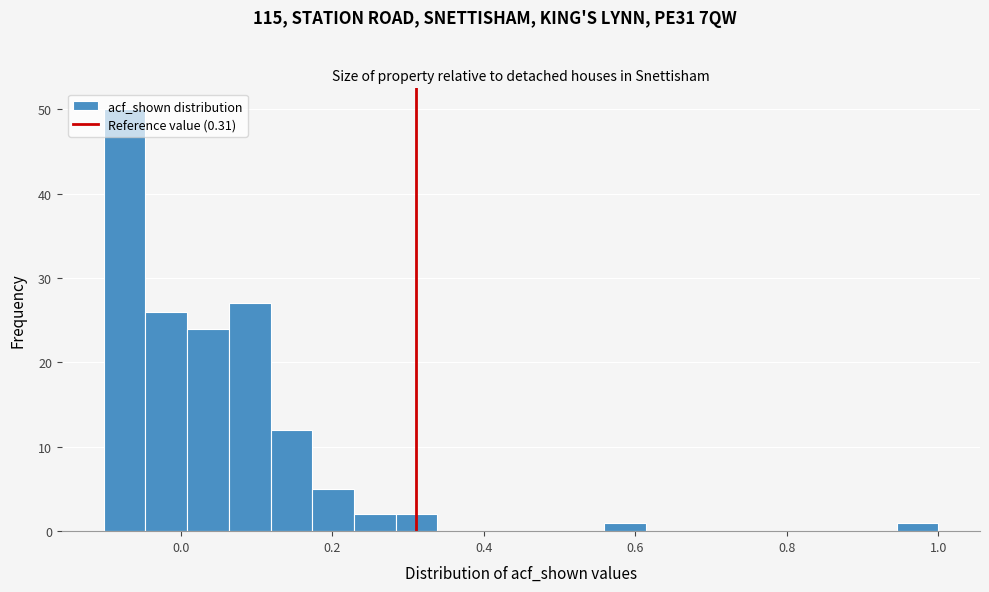

Read against the x-axis, roughly where is the centre of the tallest bar?

-0.08